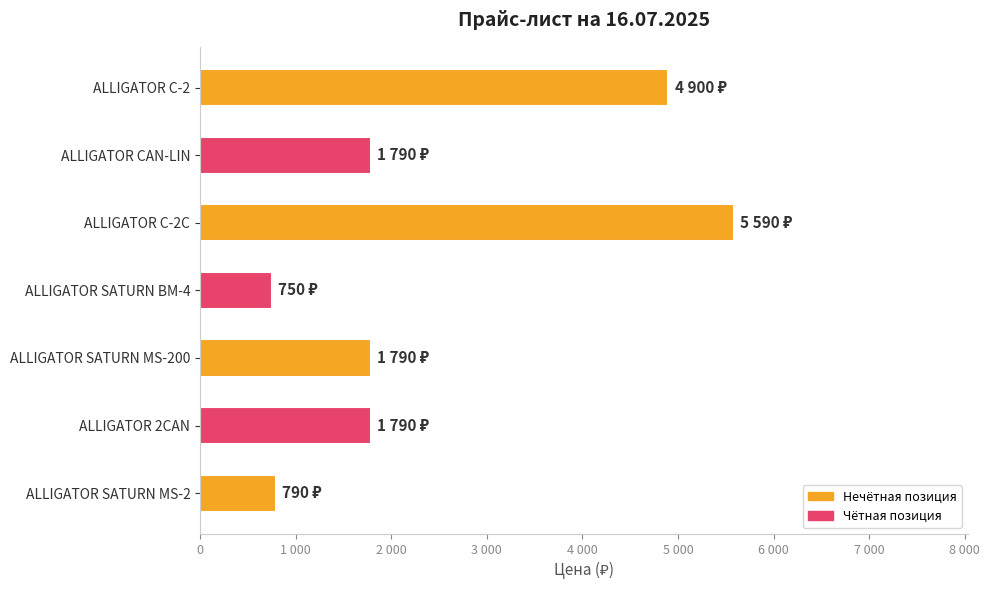

Does the chart contain stacked bars?

No